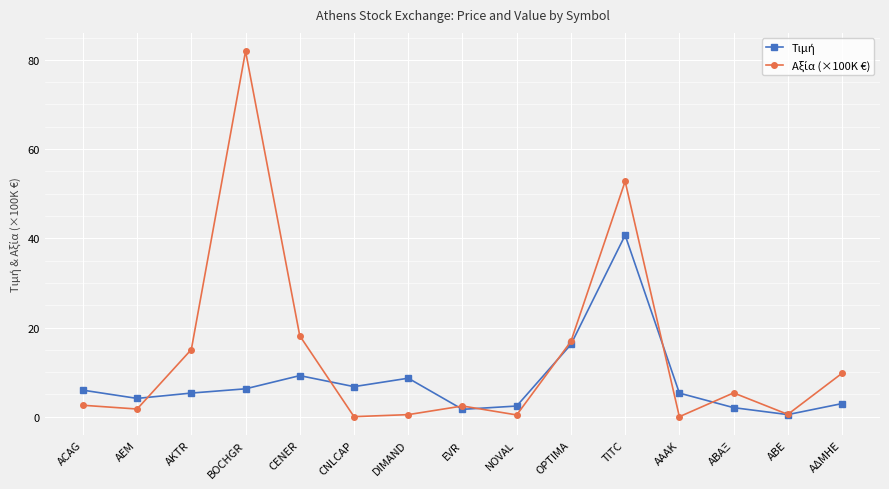

What is the total value across all series at AKTR?

20.4